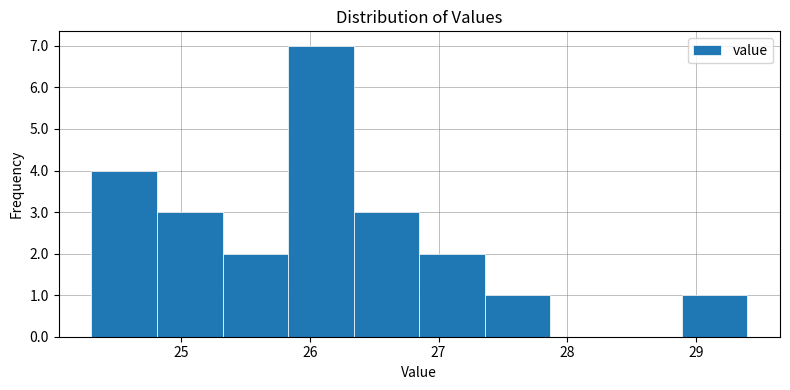

Reading left to right, transcribe this chart: for each bar, give the range it covers on the x-axis and its height. Neither the bar edges nor the heights are printed on the chart, so give them approximately, as read against the axes.

24.30 to 24.81: 4
24.81 to 25.32: 3
25.32 to 25.83: 2
25.83 to 26.34: 7
26.34 to 26.85: 3
26.85 to 27.36: 2
27.36 to 27.87: 1
27.87 to 28.38: 0
28.38 to 28.89: 0
28.89 to 29.40: 1